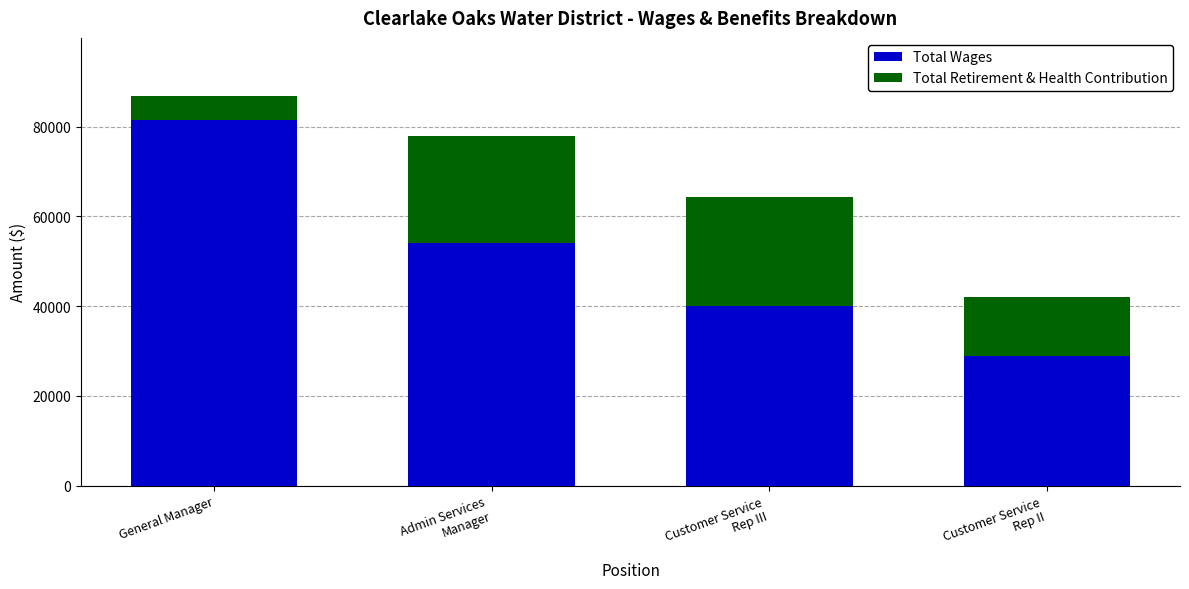

At which category is the sum across all series the highest?

General Manager